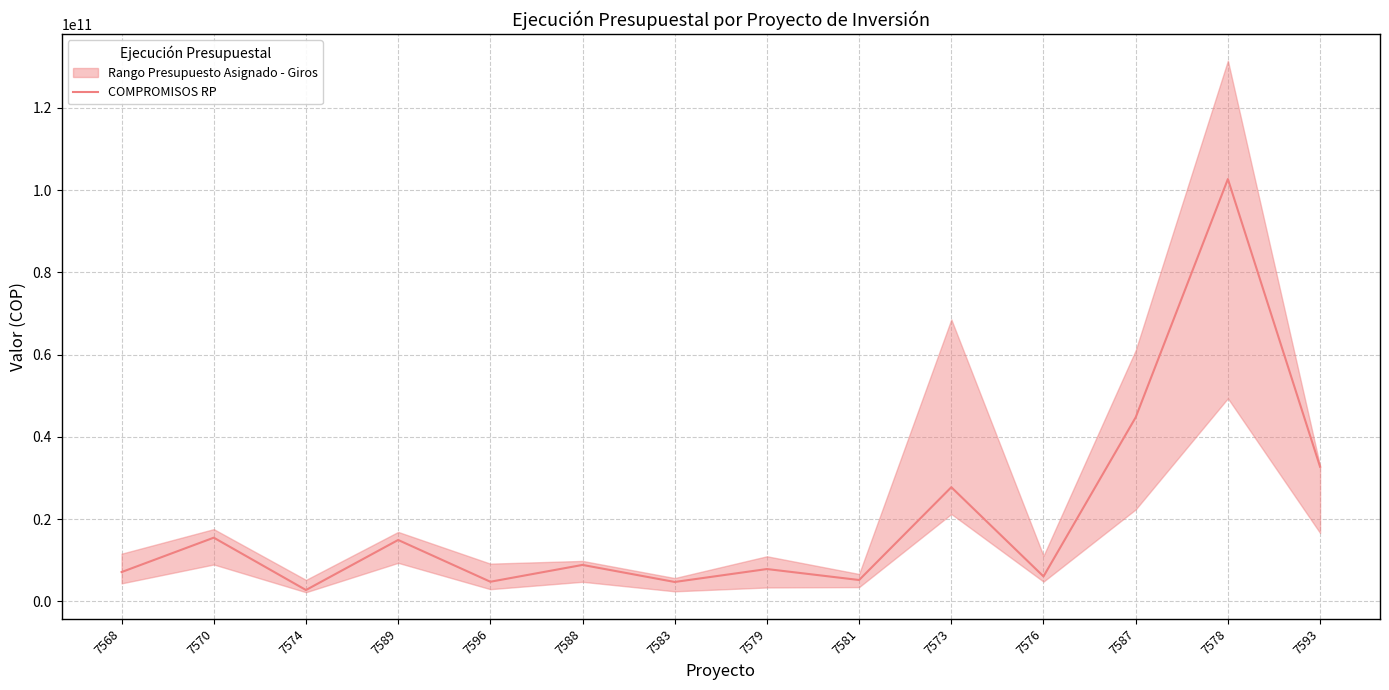

How many data points are above 8857012602?

6